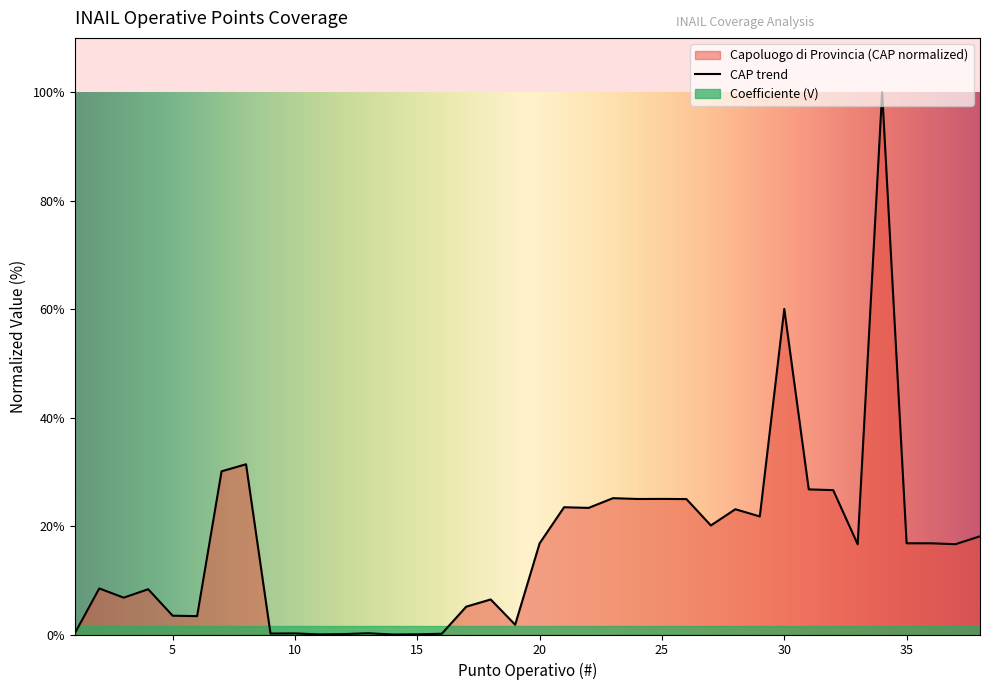

Reading left to right, list all the values displayed in this chart.

1=0.2	2=8.5	3=6.8	4=8.3	5=3.5	6=3.4	7=30.1	8=31.4	9=0.2	10=0.2	11=0.0	12=0.1	13=0.2	14=0.0	15=0.0	16=0.1	17=5.1	18=6.5	19=1.8	20=16.8	21=23.5	22=23.3	23=25.1	24=25.0	25=25.0	26=25.0	27=20.1	28=23.1	29=21.8	30=60.0	31=26.8	32=26.6	33=16.6	34=100.0	35=16.8	36=16.8	37=16.7	38=18.1